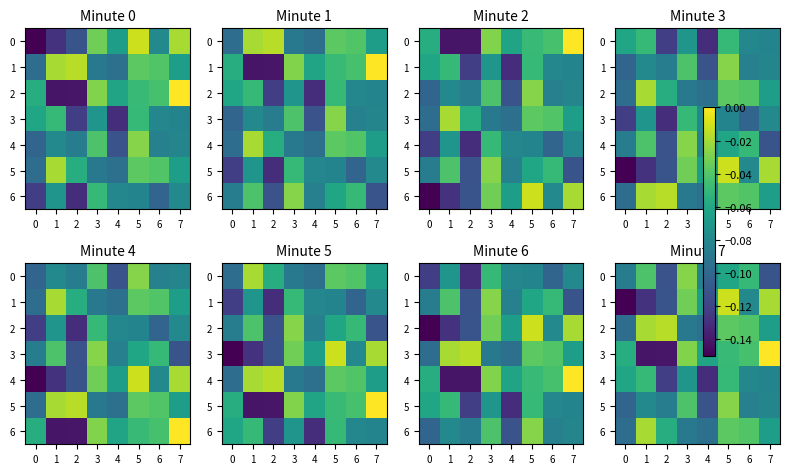

At which category is the sum across all series the highest?

5